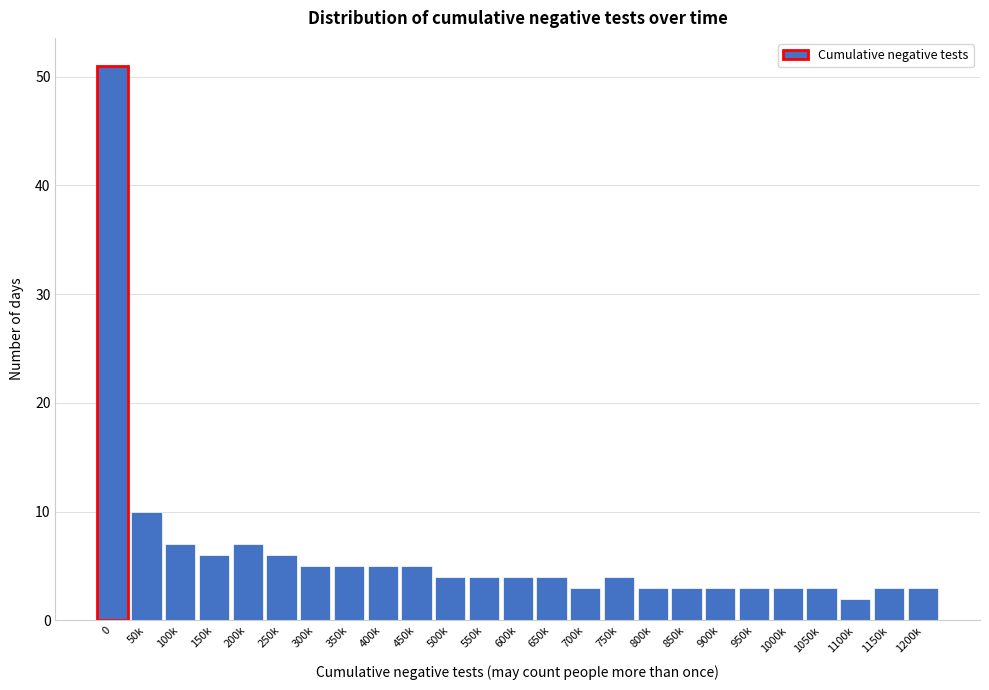

Reading left to right, transcribe all the data shown in this chart.

51	10	7	6	7	6	5	5	5	5	4	4	4	4	3	4	3	3	3	3	3	3	2	3	3